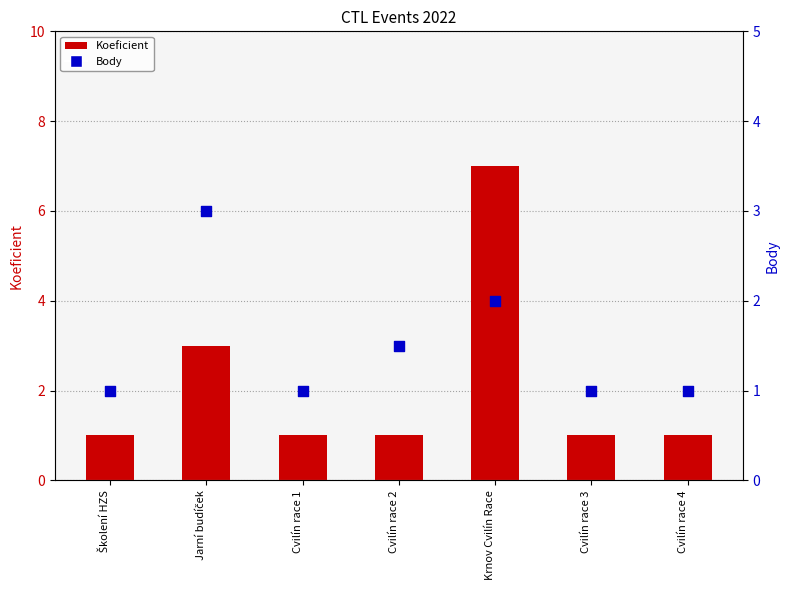

Is the value of Body at Cvilín race 1 greater than the value of Koeficient at Cvilín race 2?

No